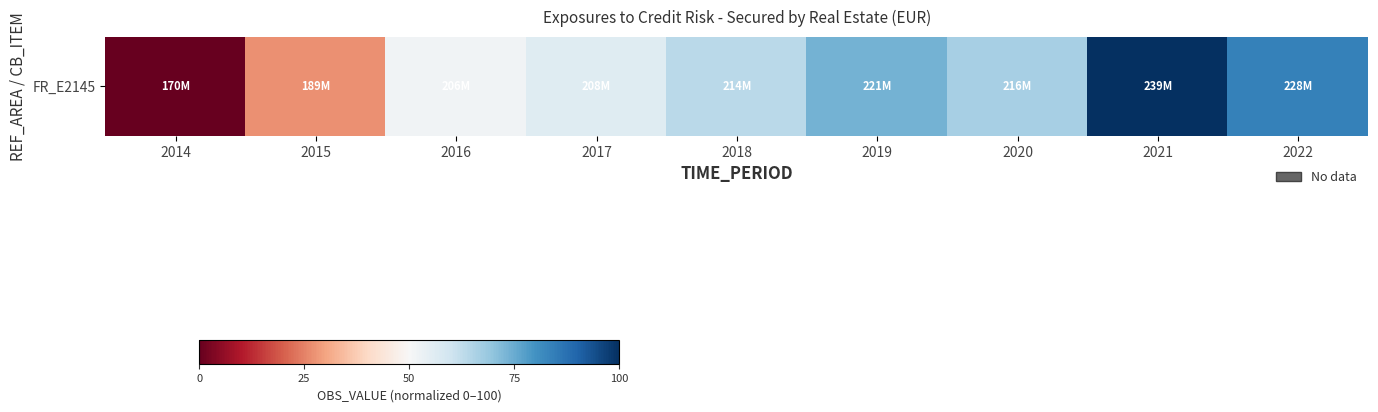

Where does the data first go above 63?

2018